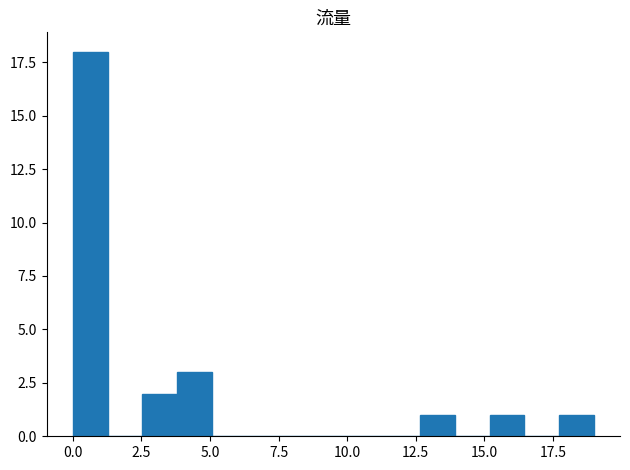

Read against the x-axis, roughly where is the centre of the tallest bar?

0.5